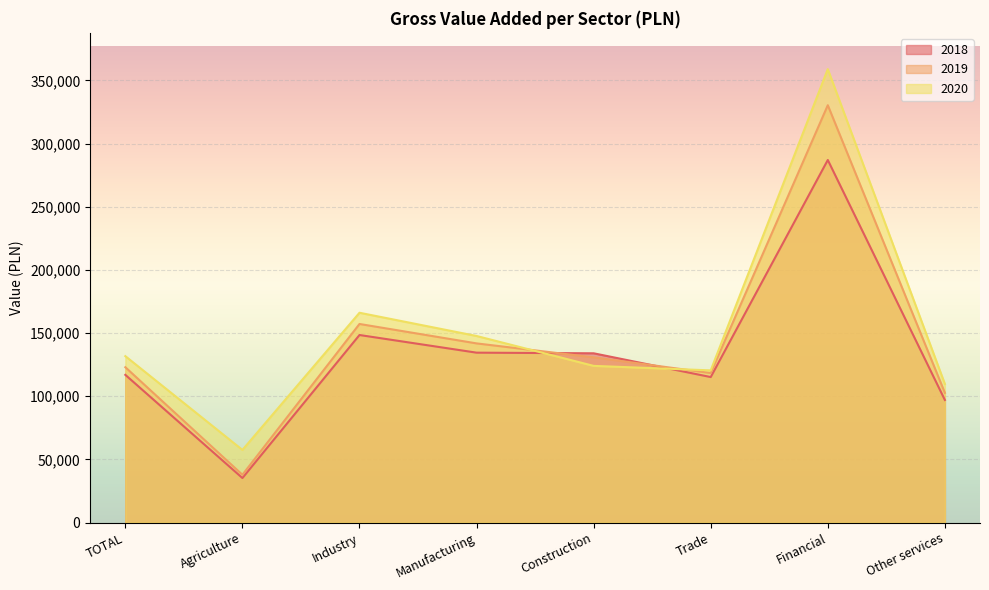

Read the 2018 value at Trade, to the nearest 100.

115200